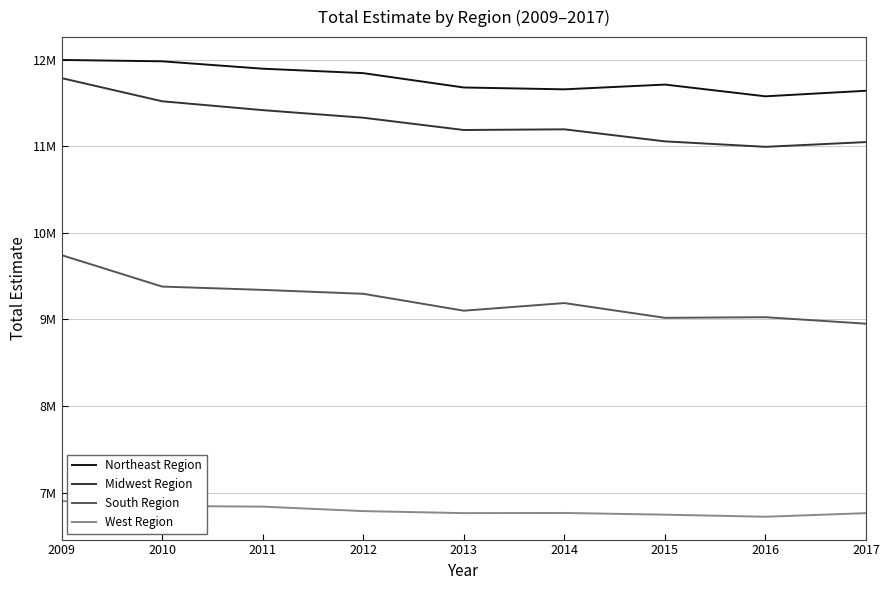

Where is Midwest Region nearest to the value 11389878?

2011